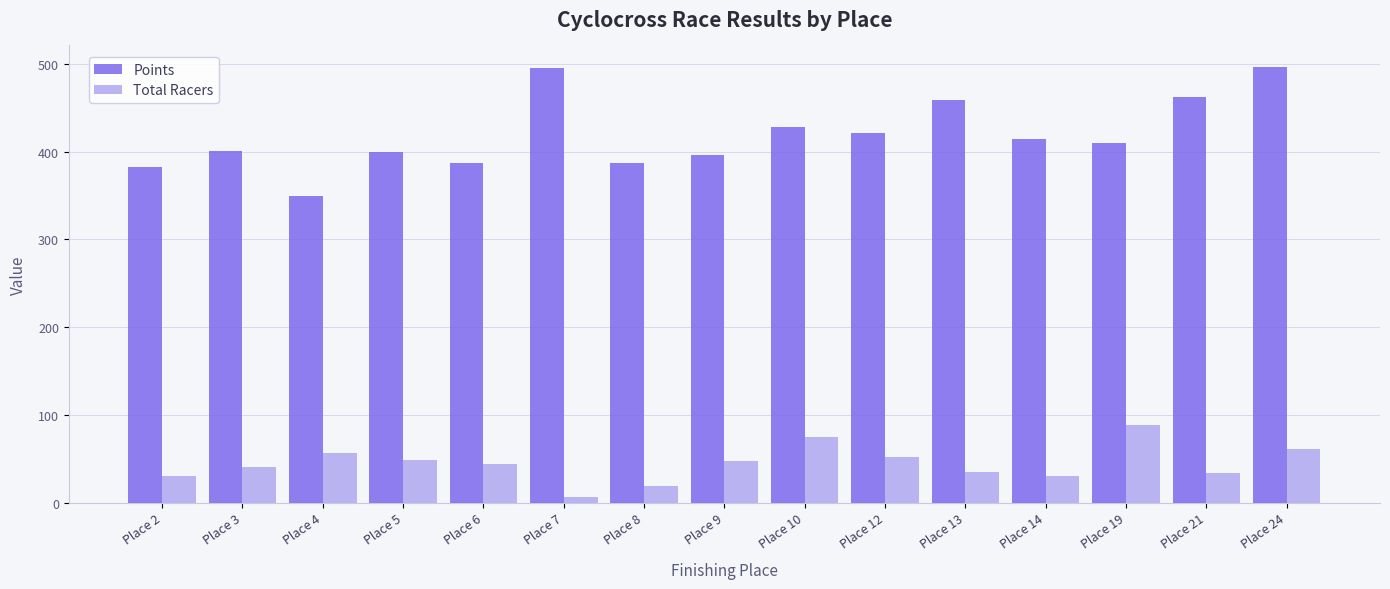

Which category has the lowest value across all series?

Place 7